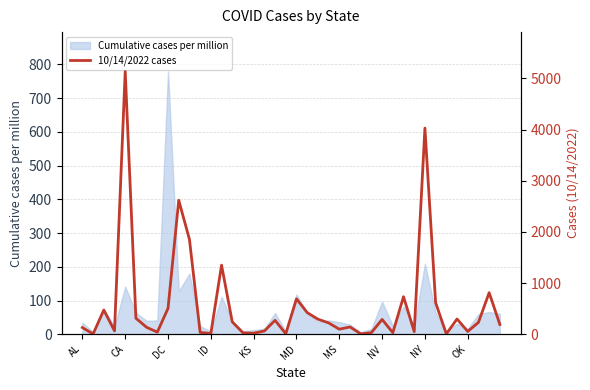

What is the value of the 17th point from the left?

20